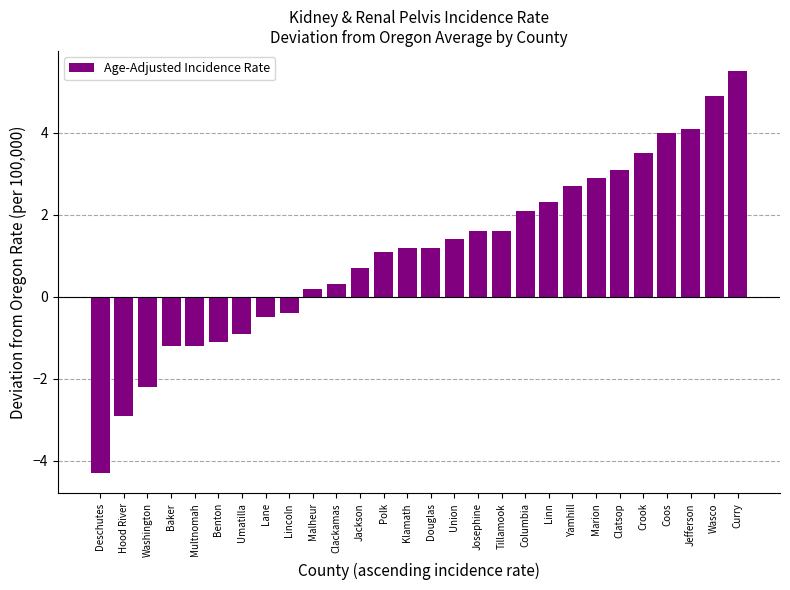

How many bars are there in total?

28